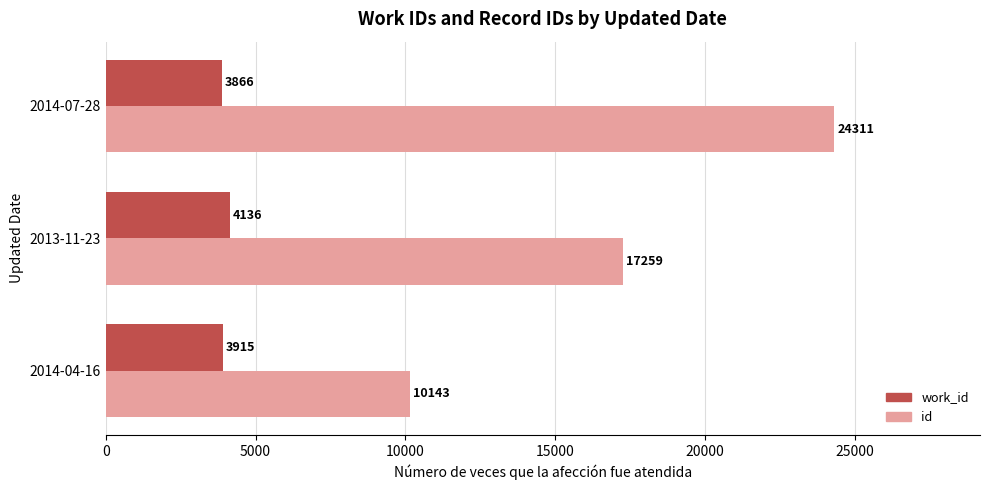

Is it true that id equals 24311 at 2014-07-28?

True